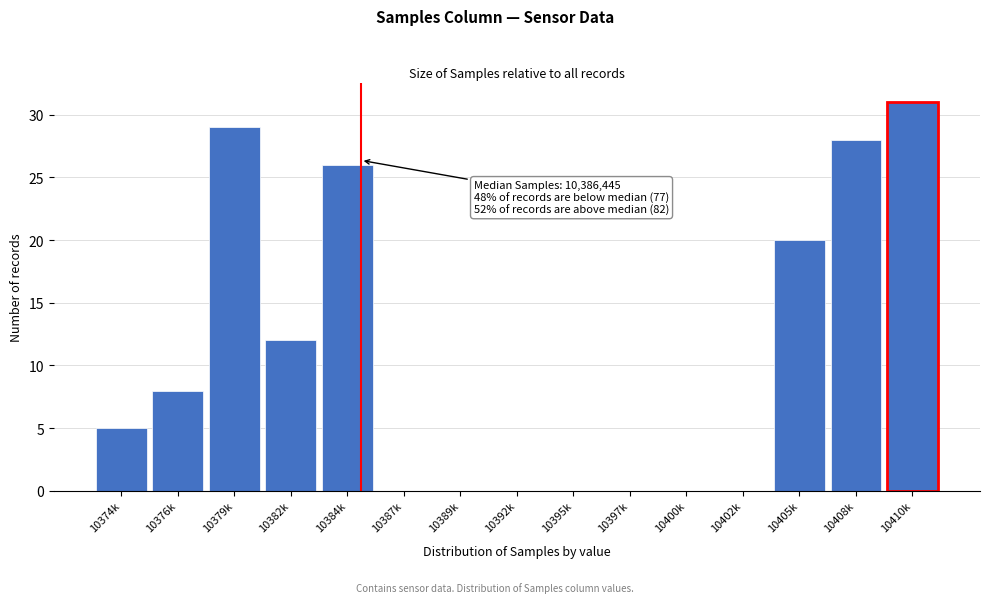

Reading left to right, extract all data points from this chart.

10374k=5	10376k=8	10379k=29	10382k=12	10384k=26	10387k=0	10389k=0	10392k=0	10395k=0	10397k=0	10400k=0	10402k=0	10405k=20	10408k=28	10410k=31